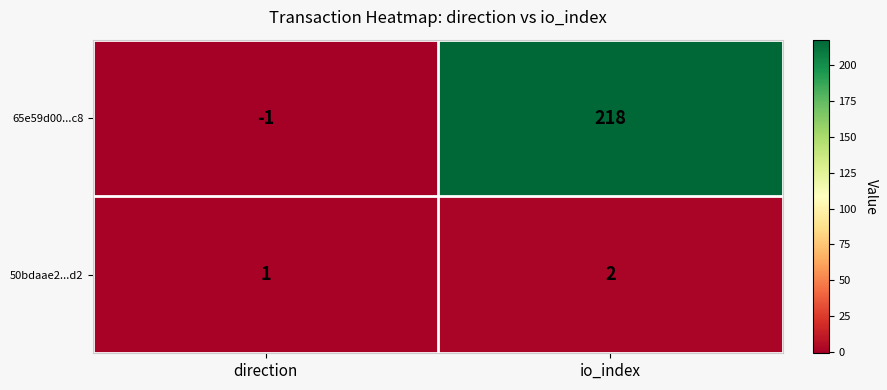

What is the difference between the maximum and minimum values in the 65e59d00...c8 series?

219